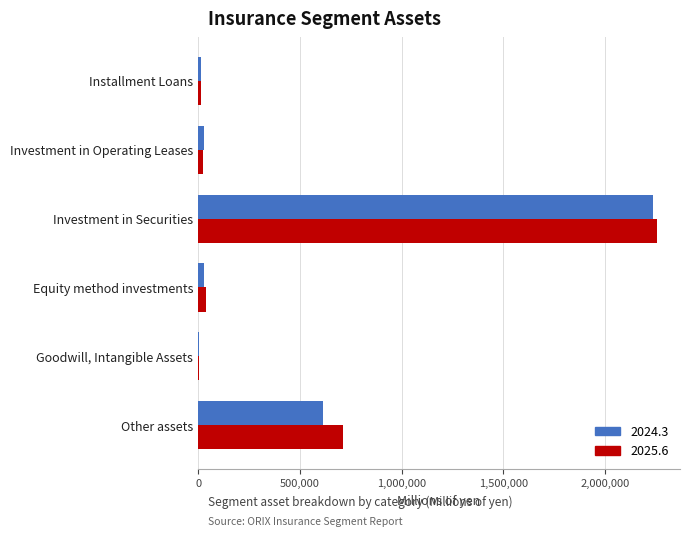

Is it true that 2025.6 equals 26185 at Investment in Operating Leases?

True